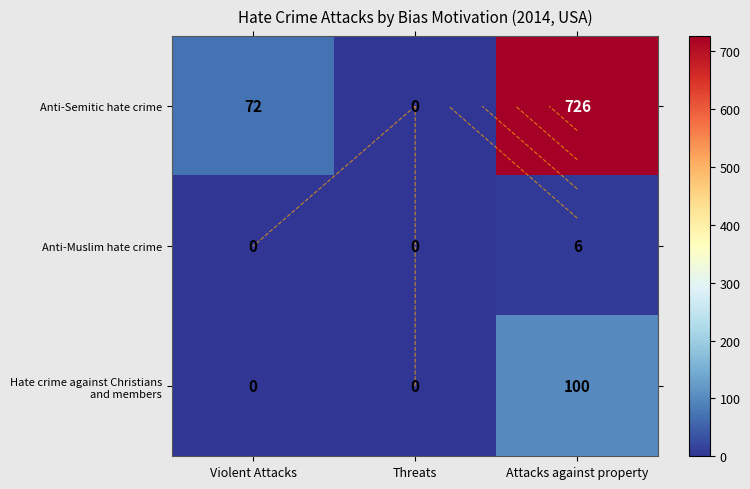

How many positive values does the Anti-Muslim hate crime series have?

1